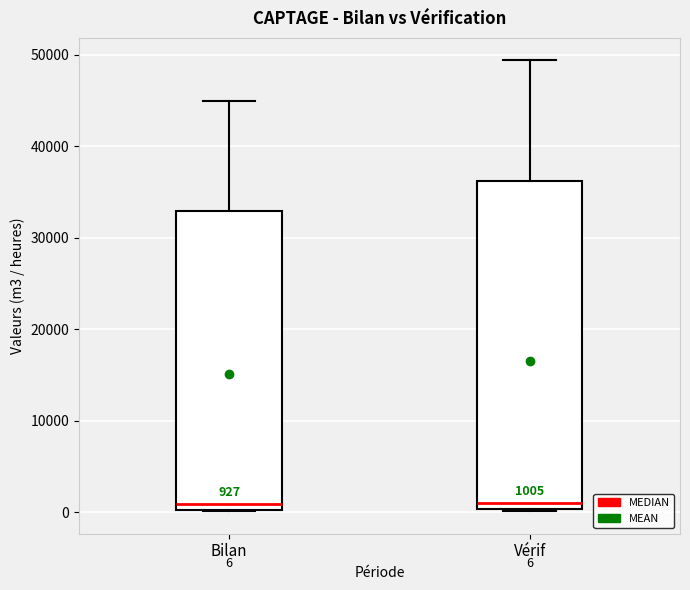

Which box is the tallest, from its lower edge to its upper edge?

Vérif